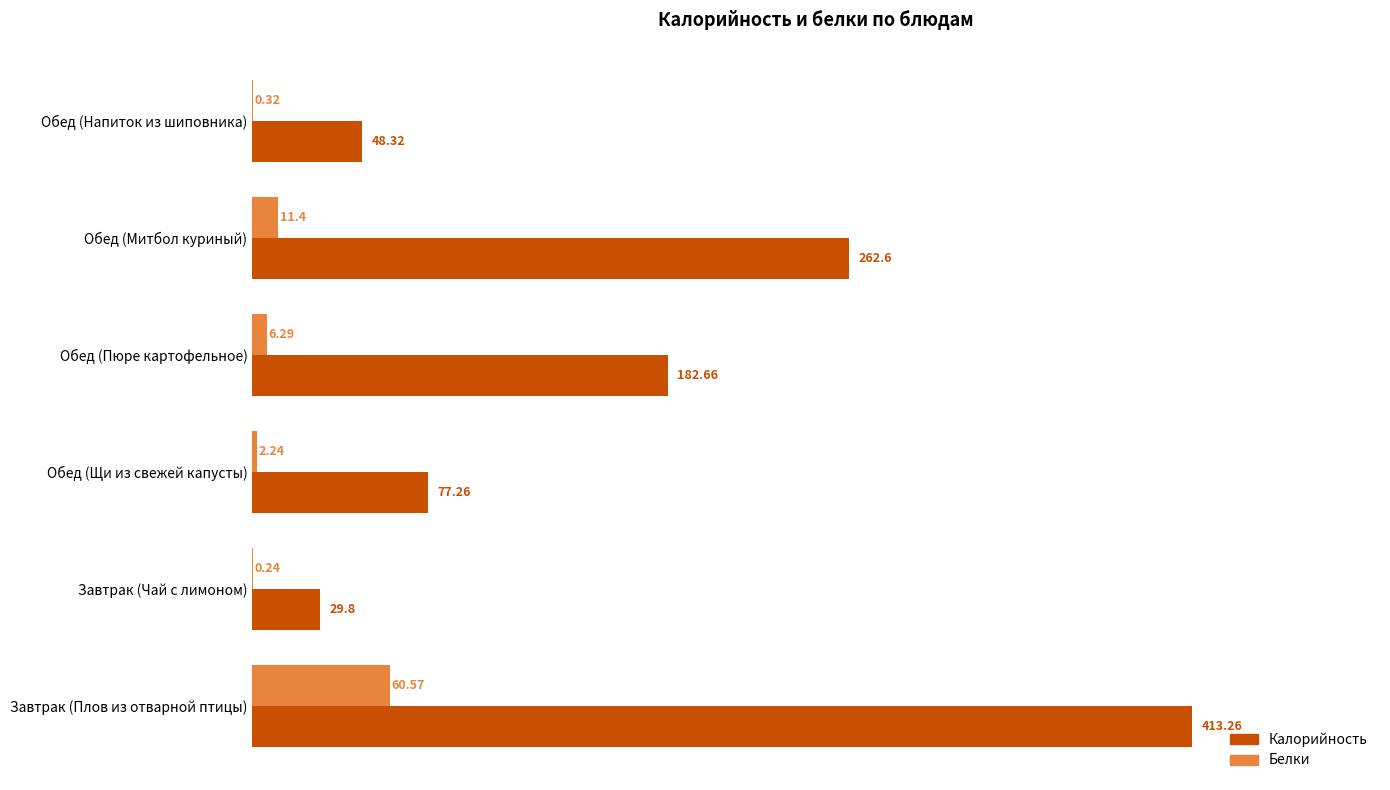

What is the total value across all series at Обед (Напиток из шиповника)?

48.6